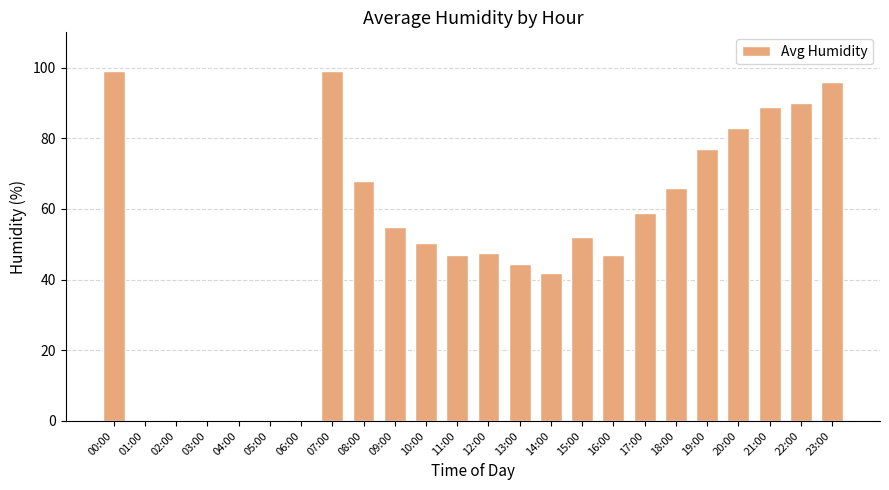

Are the bars grouped side by side (vs. stacked)?

No